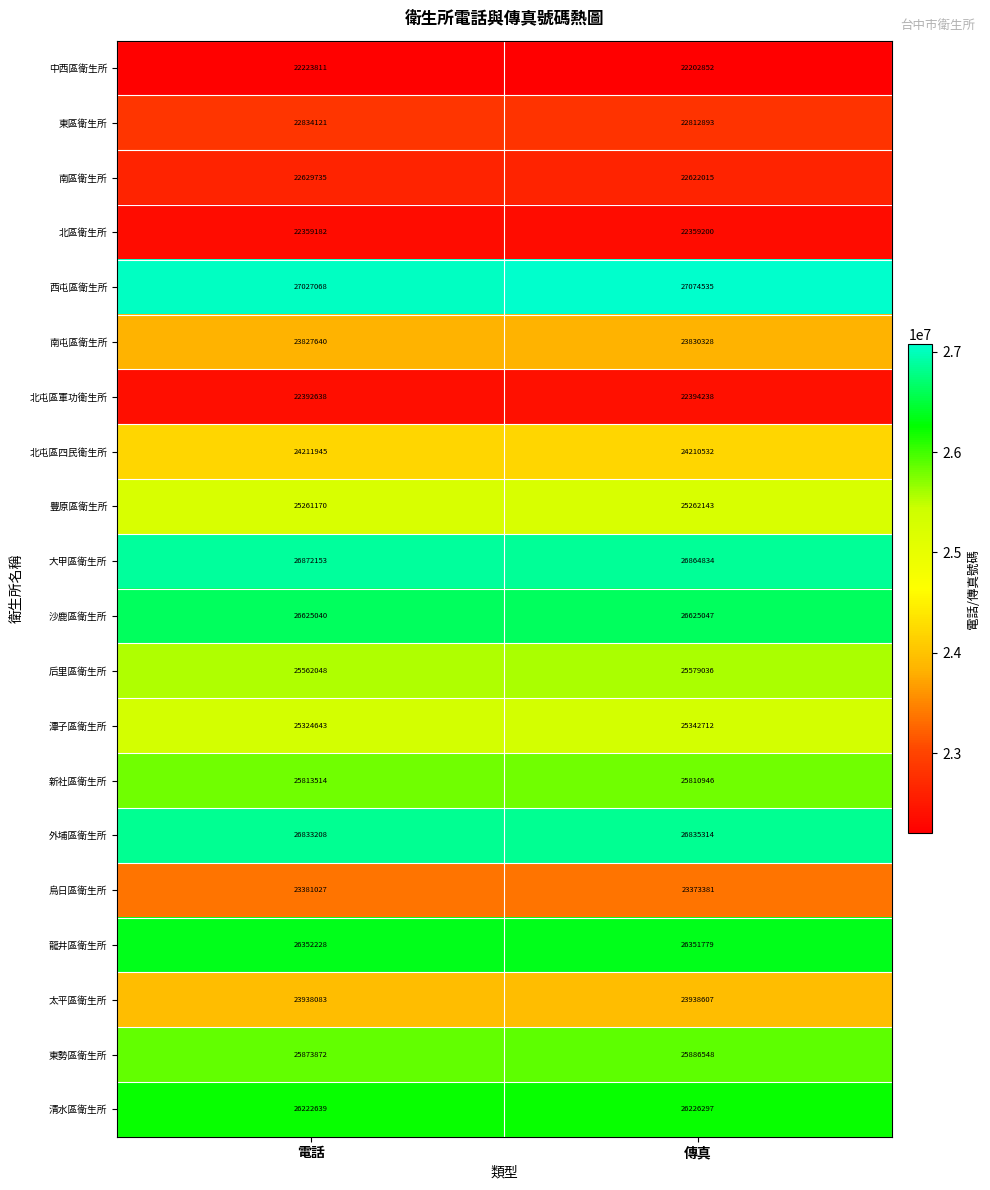

At which label is 南屯區衛生所 closest to 23828984?

電話